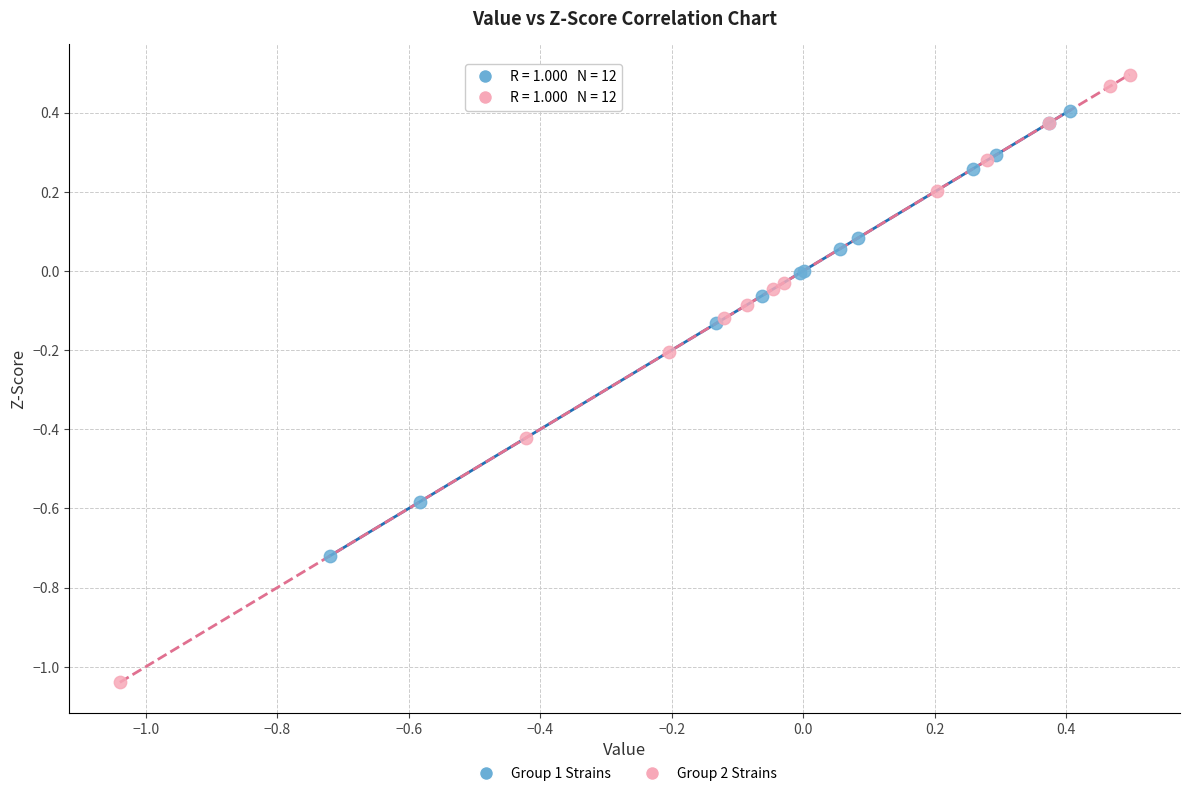

Which series has the largest Y range (max minus min)?

Group 2 Strains